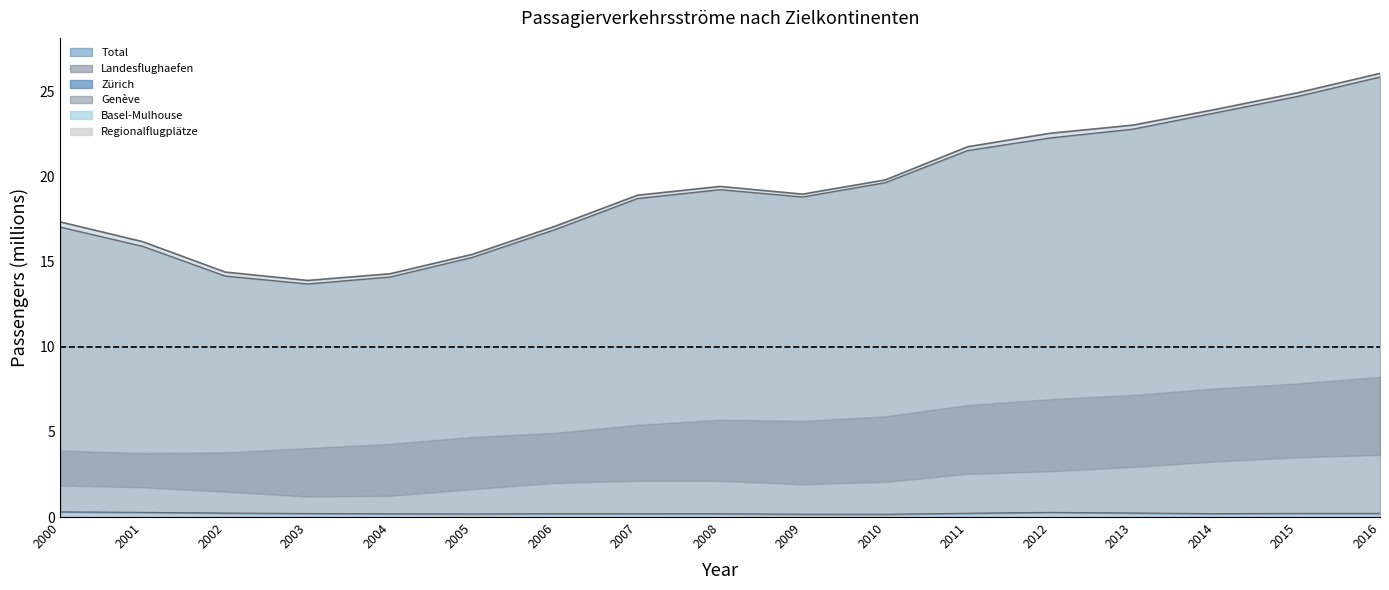

Which series has the largest total across all categories?

Total boundary